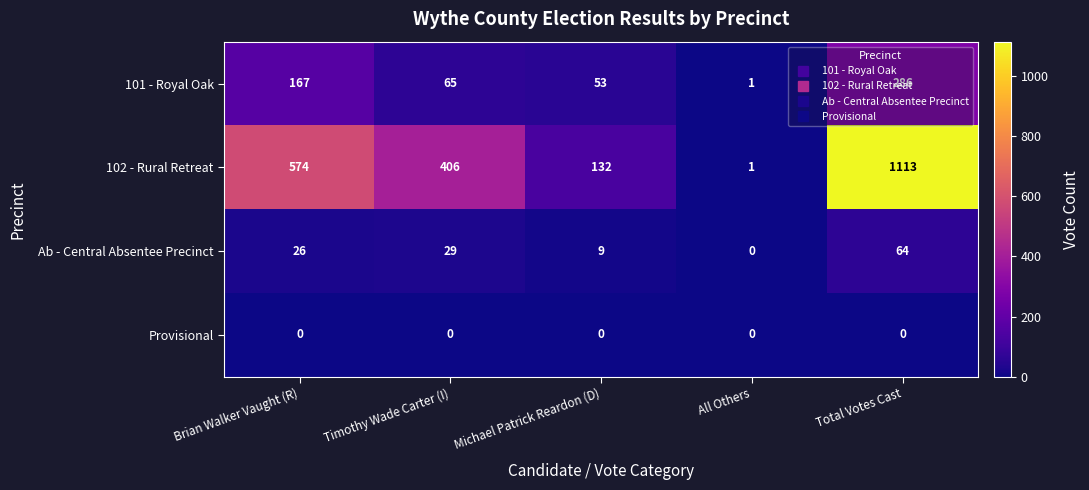

At which category does the chart reach its peak across all series?

Total Votes Cast